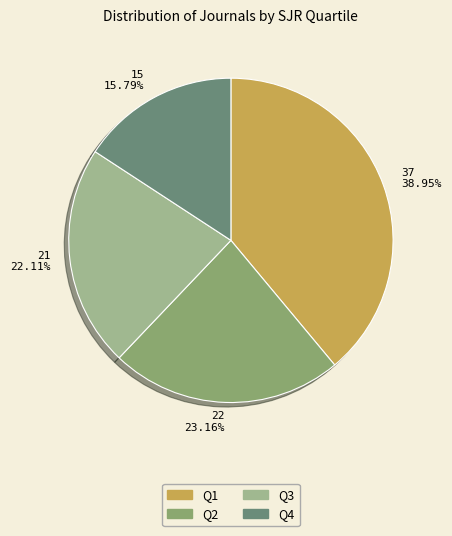

Which category has the biggest portion of the pie?

37 38.95%